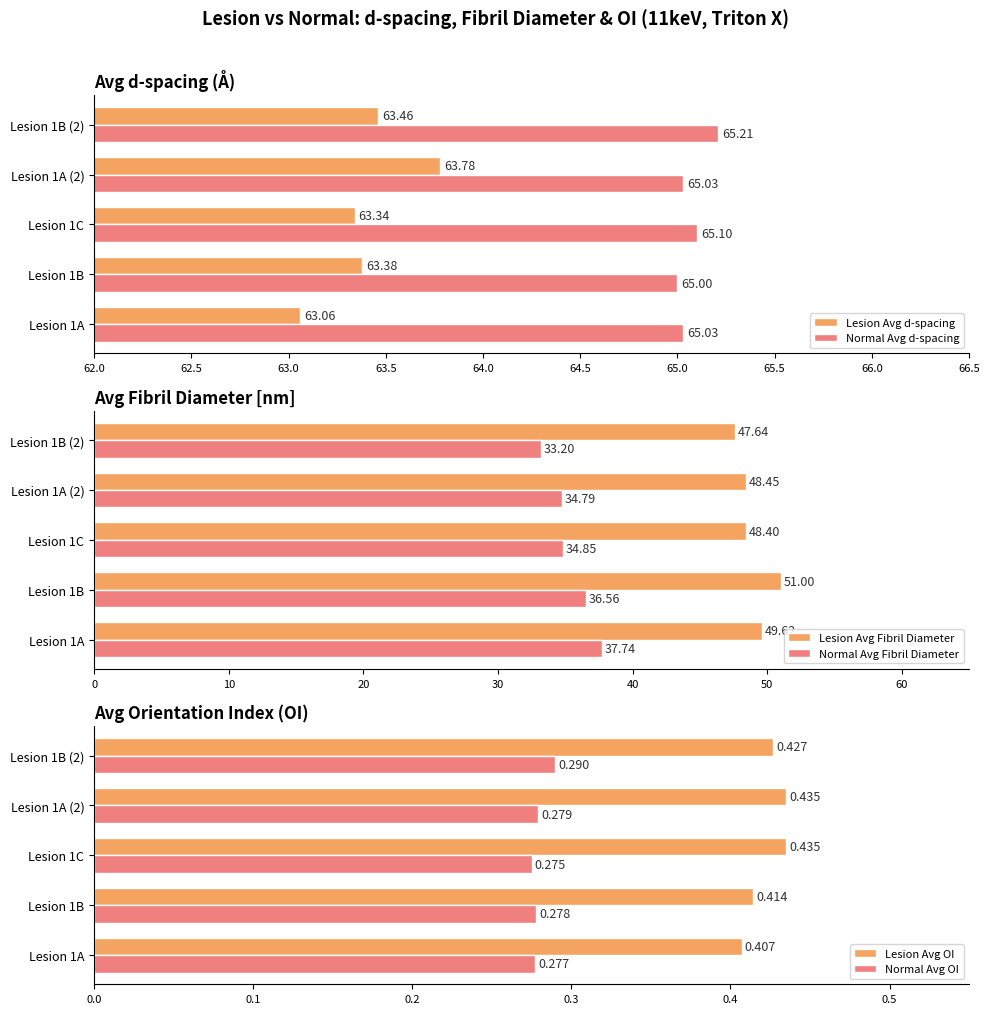

Which series has the largest range (max minus min)?

Normal Avg Fibril Diameter